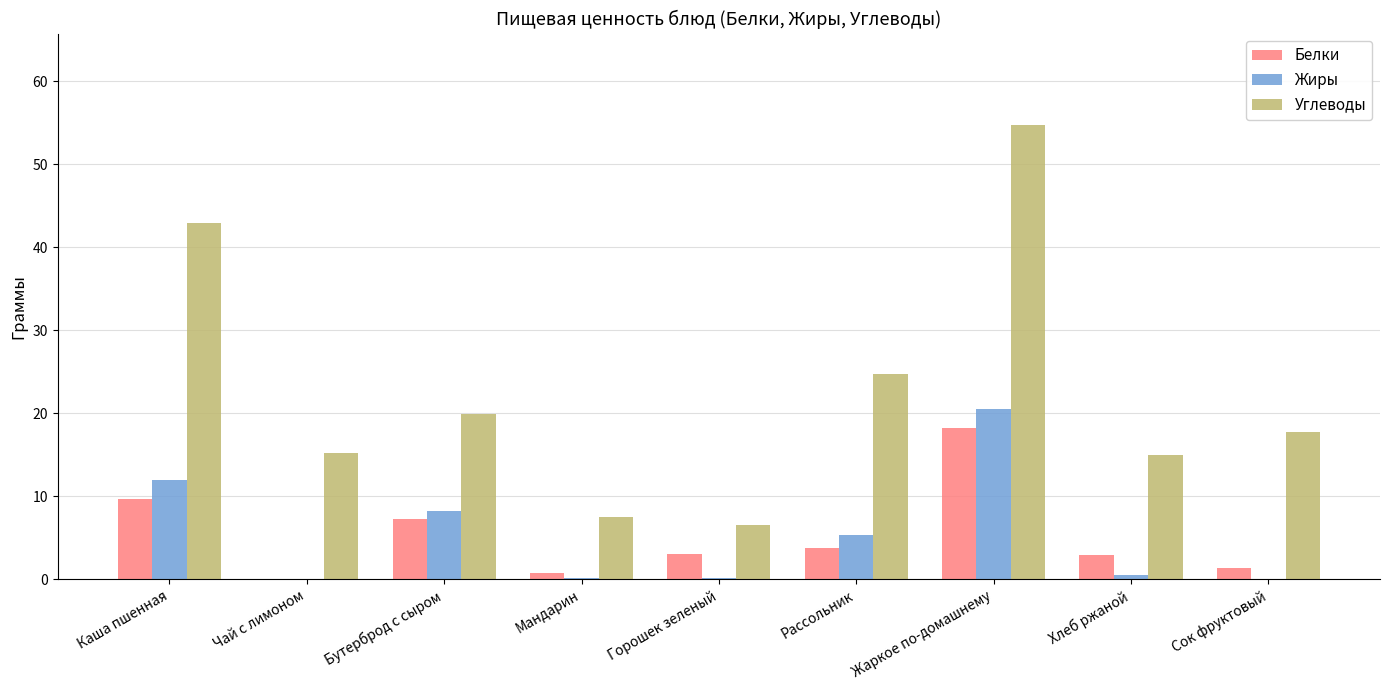

Which series has the largest total across all categories?

Углеводы